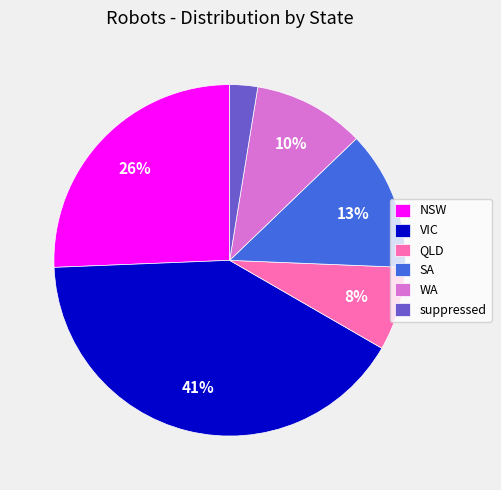

The WA slice represents 10% of the pie. True or false?

True